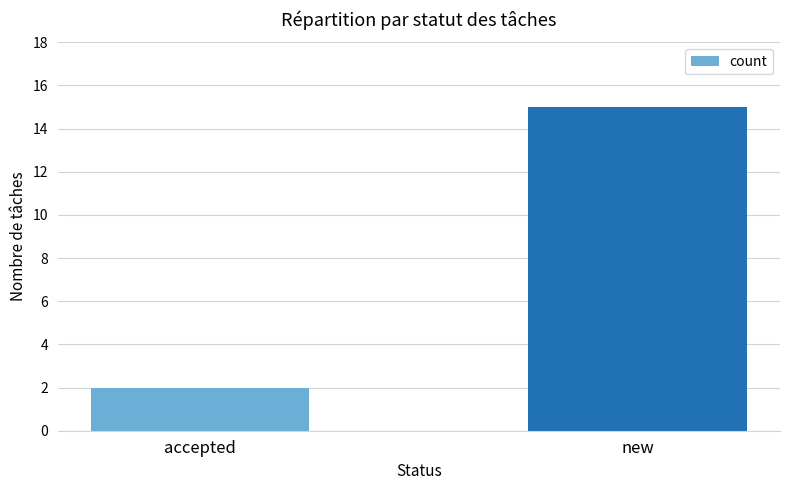

Reading right to left, what are all the values shown in this chart?

new=15	accepted=2